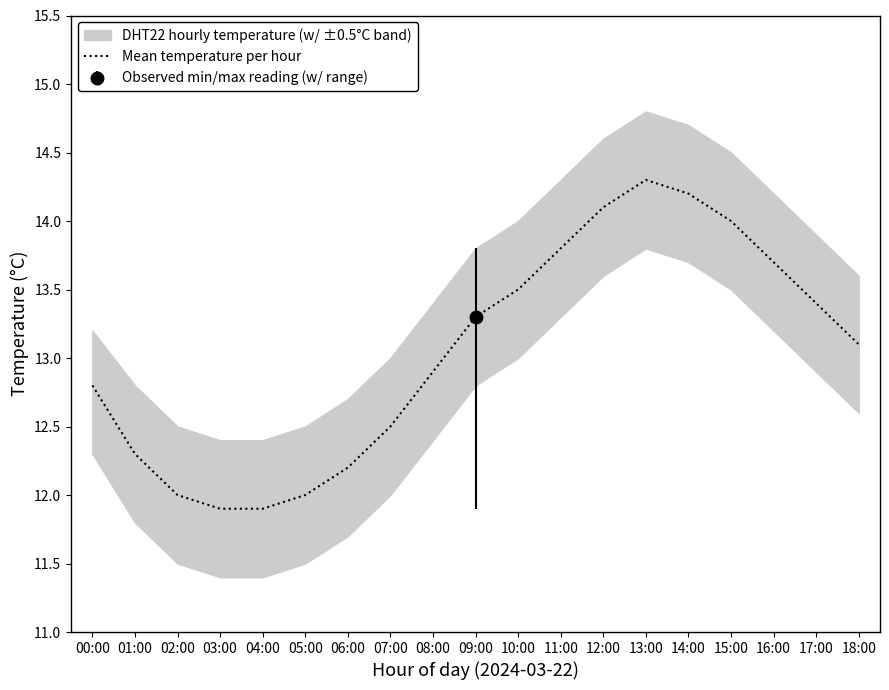

What is the label of the 6th point from the left?

05:00